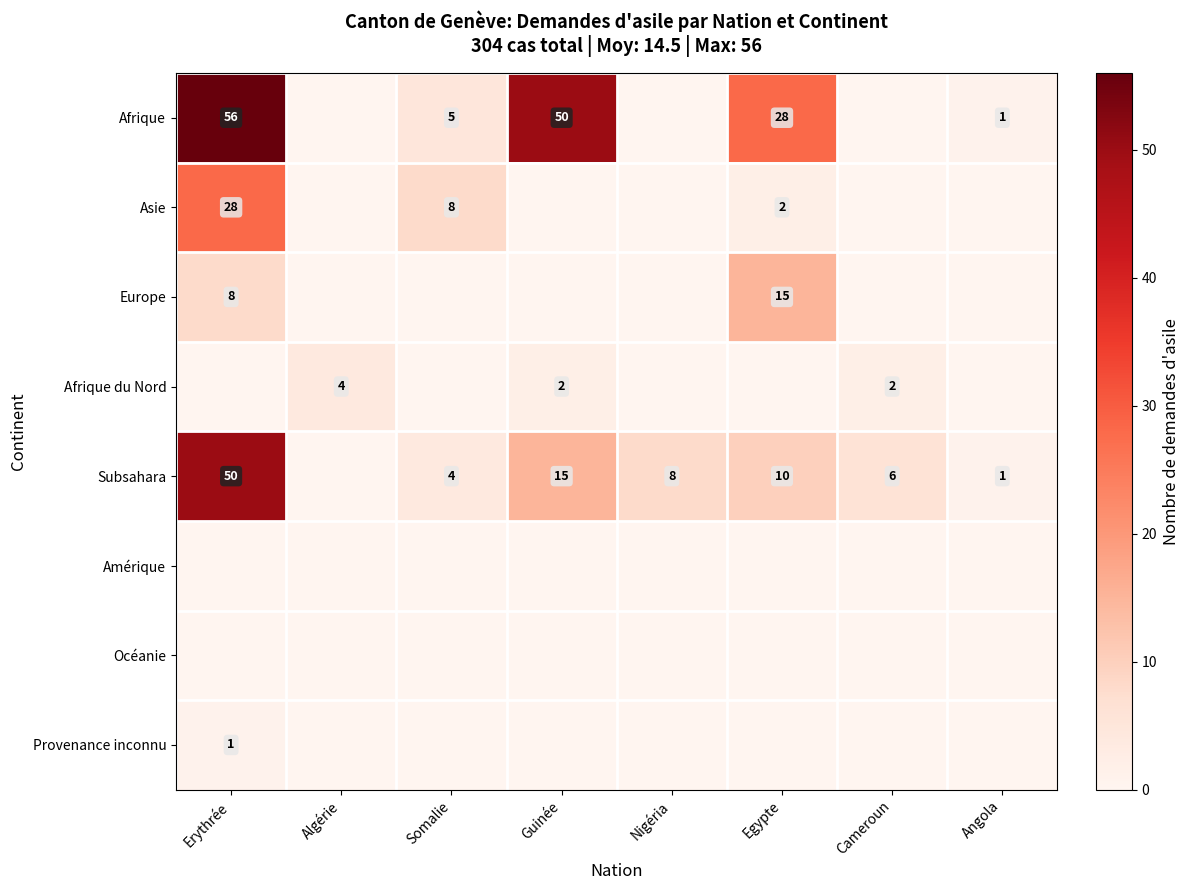

Is it true that Afrique equals 1 at Somalie?

False